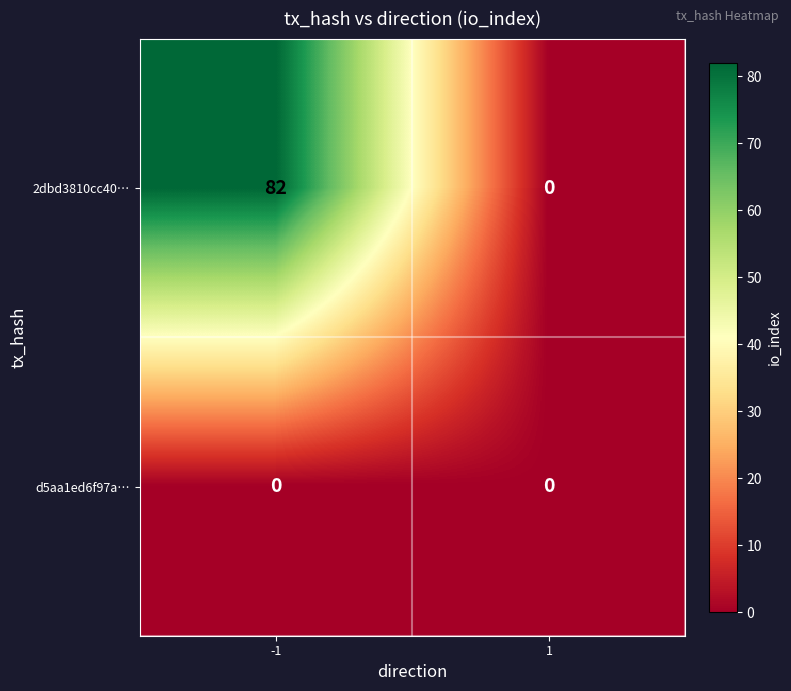

List the series in order of their overall mean, lowest first.

d5aa1ed6f97a…, 2dbd3810cc40…